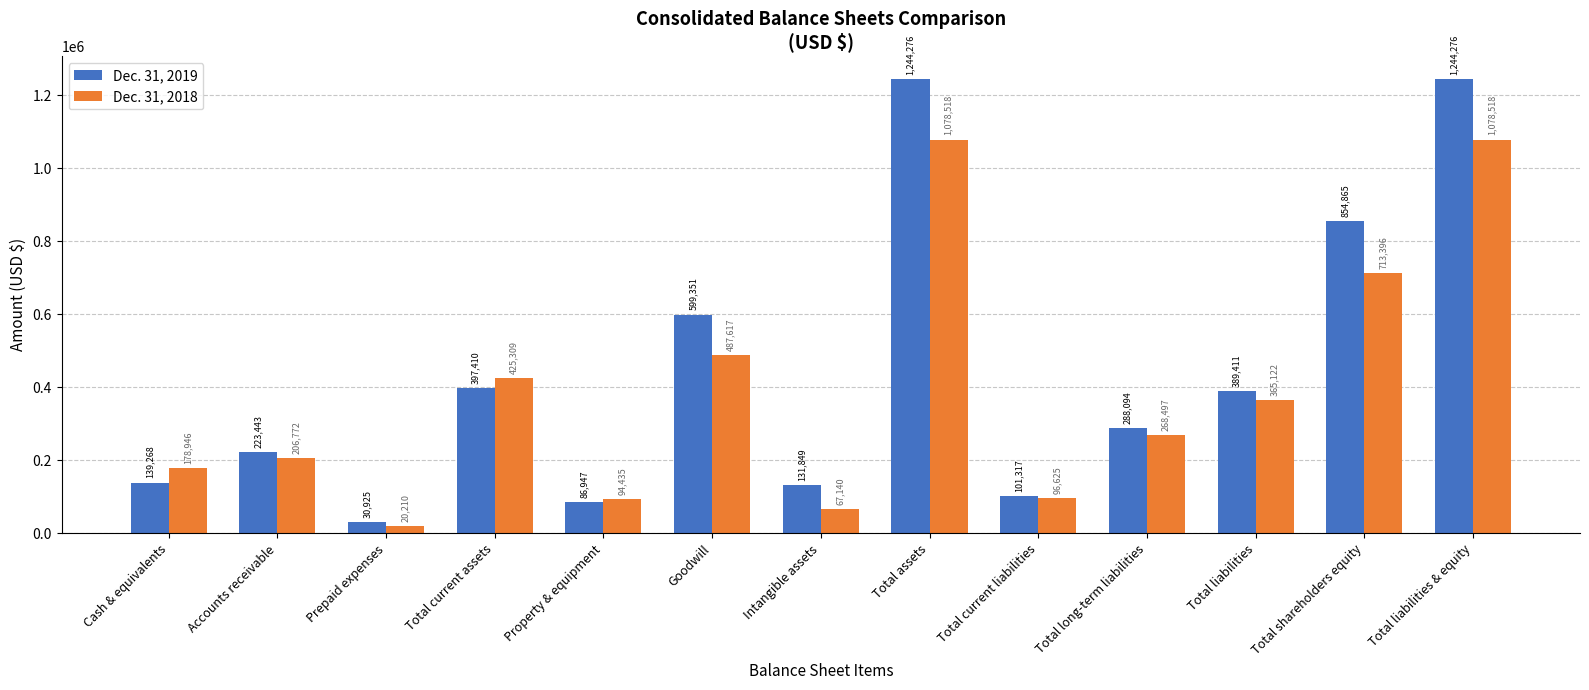

At which label does Dec. 31, 2019 reach its minimum?

Prepaid expenses